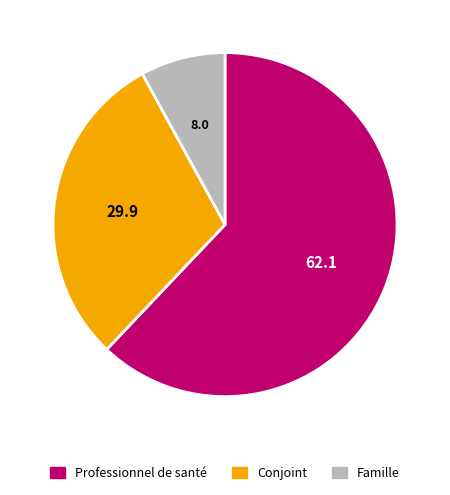

Is Famille the majority of the pie?

No